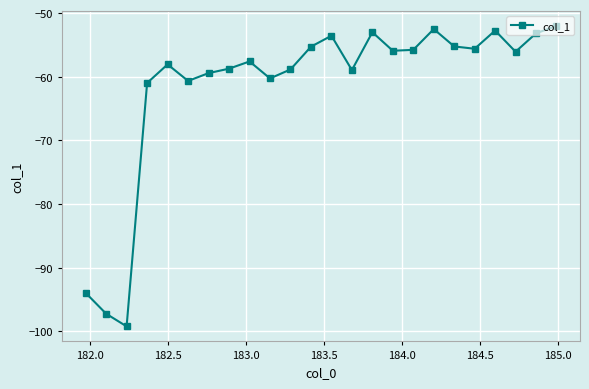

What is the value of the 20th point from the left?

-55.6